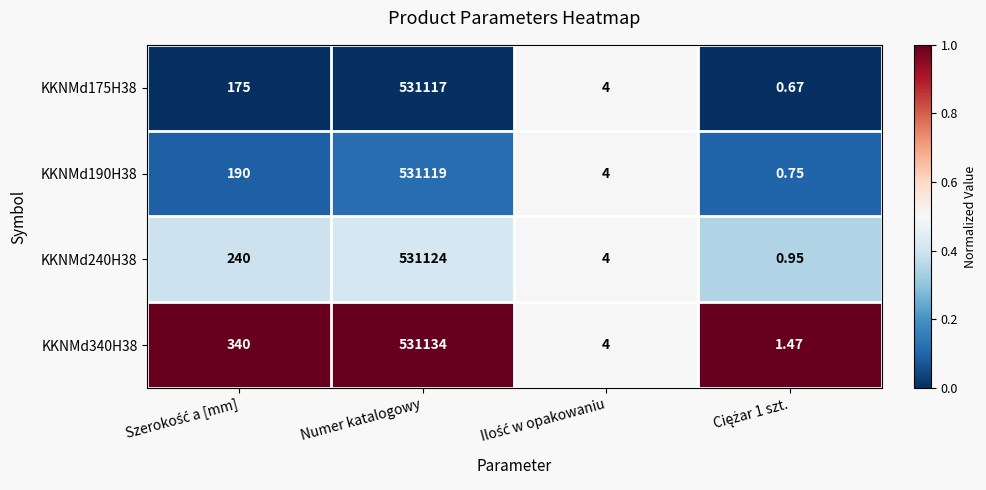

Which series has the widest spread of values?

KKNMd340H38